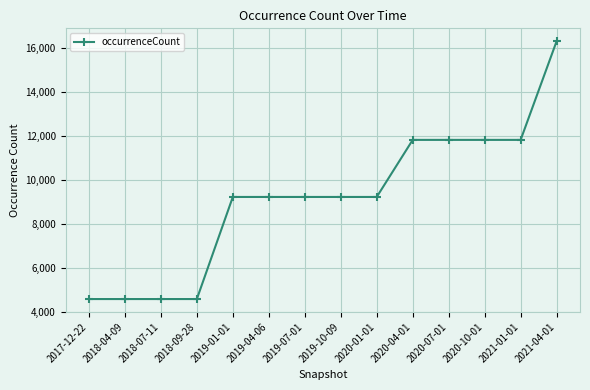

What is the ratio of the value at 2017-12-22 to the value at 2021-04-01?

0.3